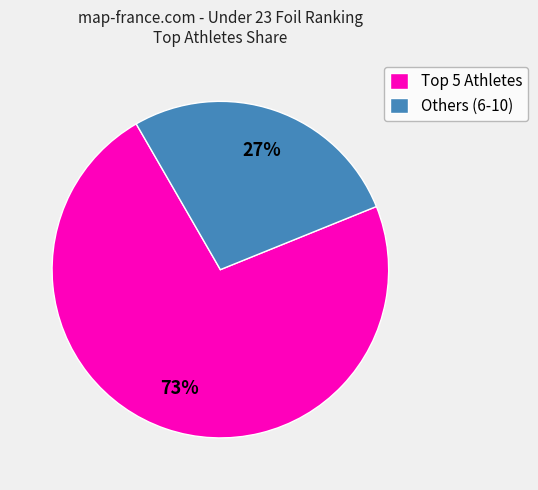

To the nearest percent, what is the average slice percentage?

50%